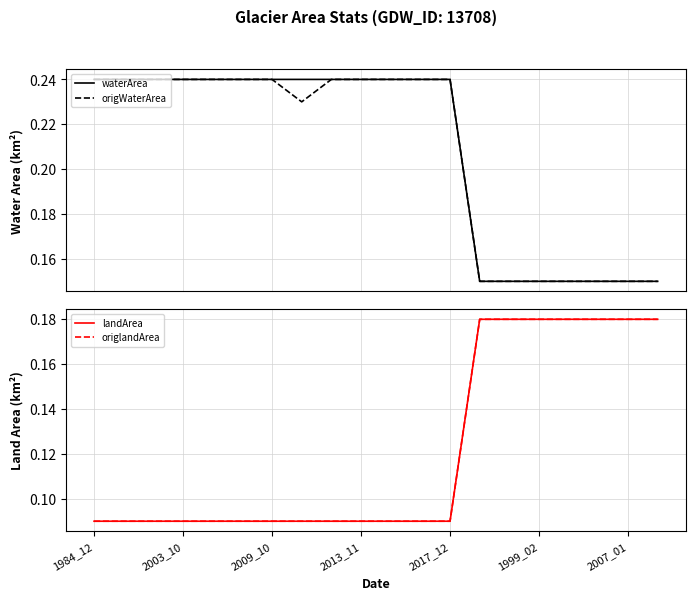

The value of waterArea at 2009_10 is 0.2. True or false?

False